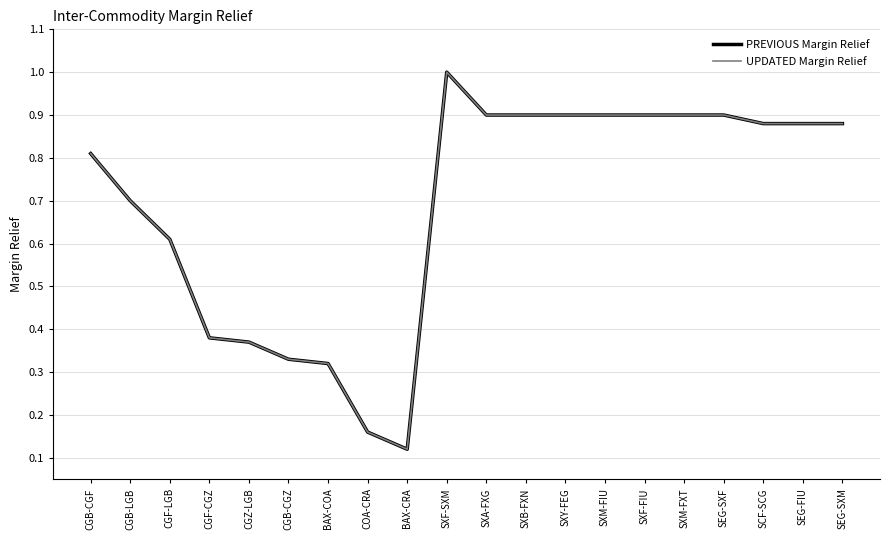

What is the difference between the PREVIOUS Margin Relief values at CGB-LGB and CGF-CGZ?

0.3